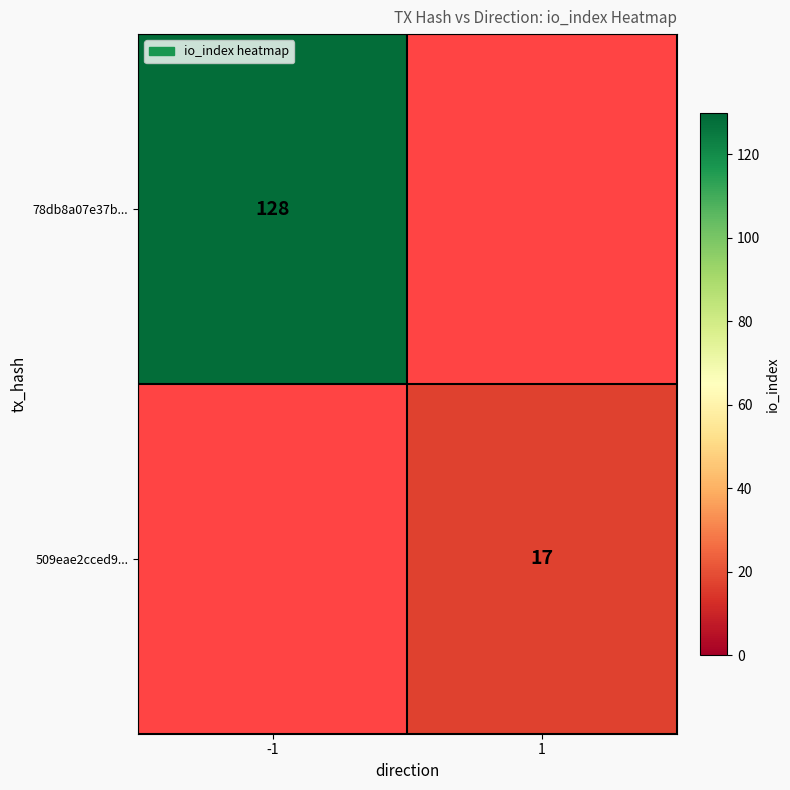

Is the value of 78db8a07e37b... at -1 greater than the value of 509eae2cced9... at 1?

Yes